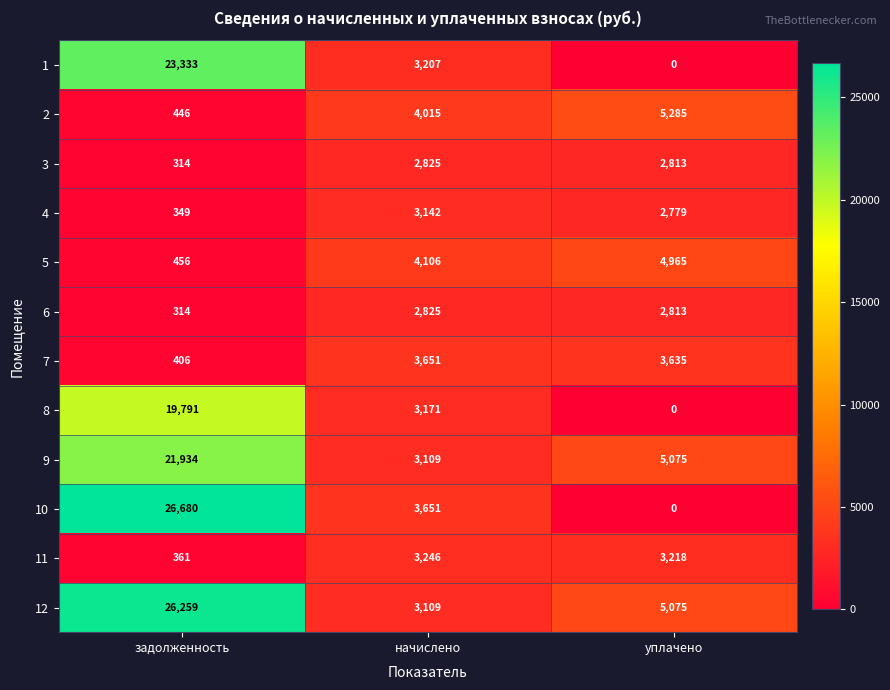

What is the greatest value displayed?

26680